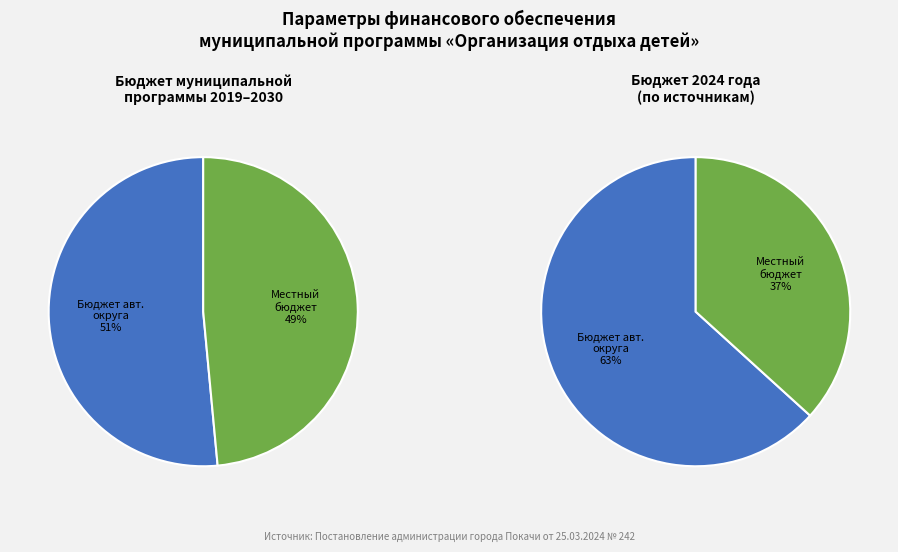

Is the sum of Местный бюджет and Бюджет автономного округа greater than half?

Yes